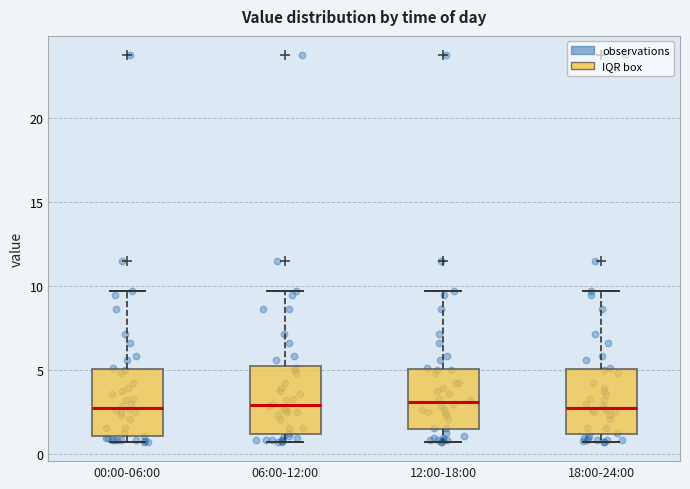

Reading left to right, read every box against the y-axis: the position of its median line, the range the box covers, and the ends of its whiskers. The values are not printed on the chart, so give them approximately, as read against the axis.

00:00-06:00: median 2.5, box 1.0 to 5.0, whiskers 0.5 to 9.5
06:00-12:00: median 3.0, box 1.0 to 5.0, whiskers 0.5 to 9.5
12:00-18:00: median 3.0, box 1.5 to 5.0, whiskers 0.5 to 9.5
18:00-24:00: median 2.5, box 1.0 to 5.0, whiskers 0.5 to 9.5